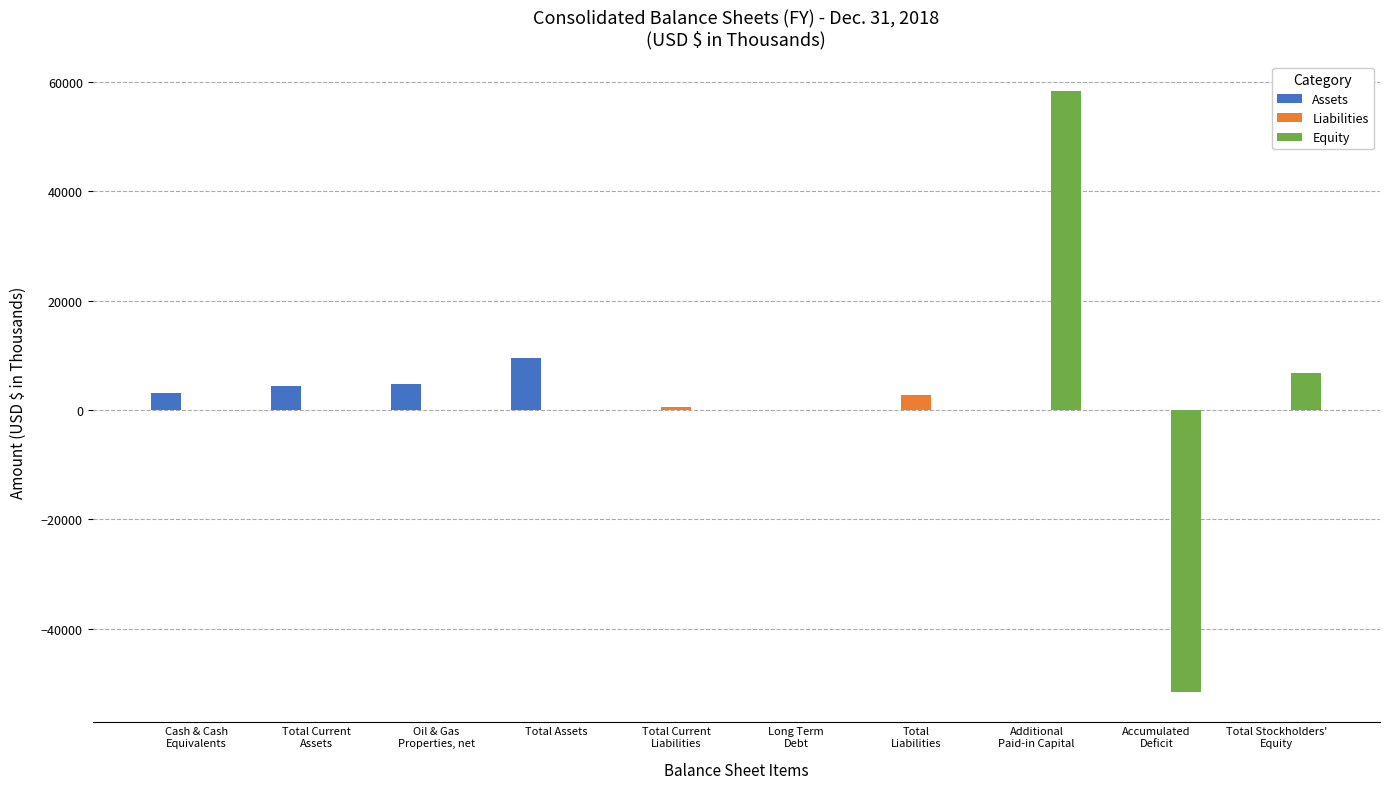

Which series has the largest range (max minus min)?

Equity